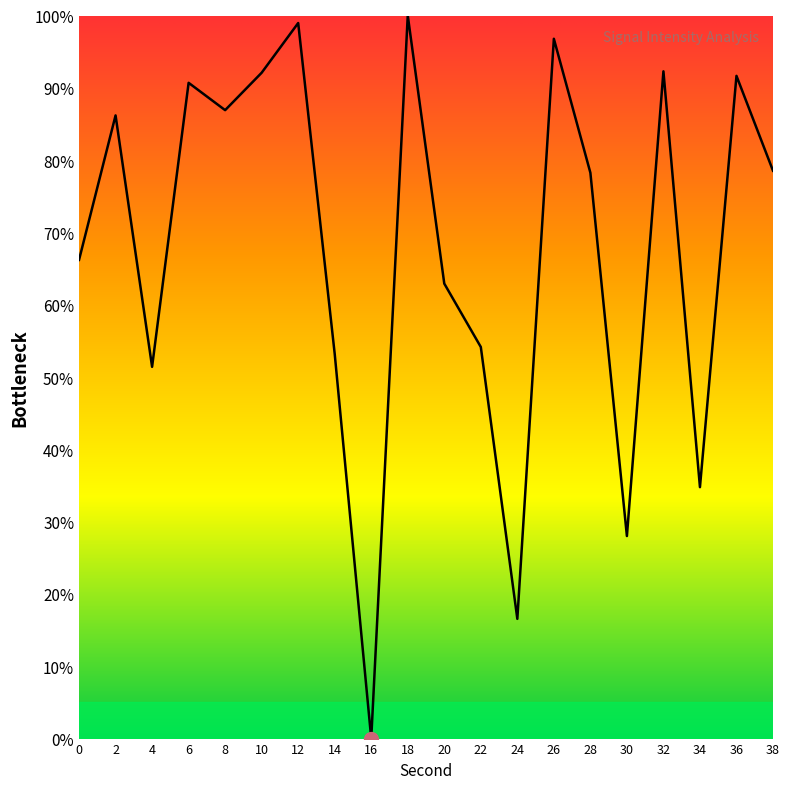

Is it true that the value at 18 is 178.2?

False